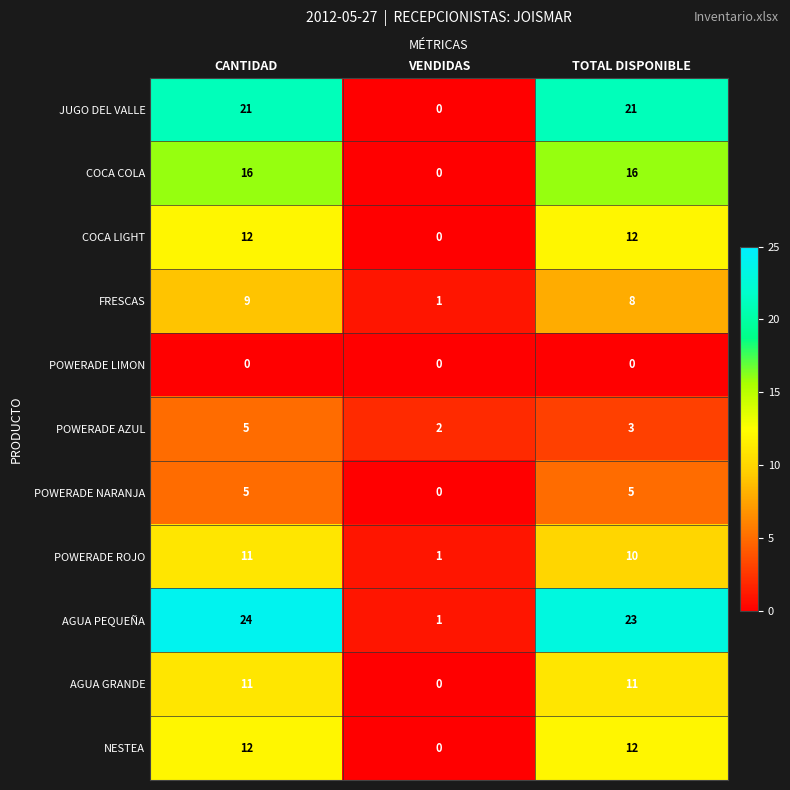

What is the total value across all series at VENDIDAS?

5